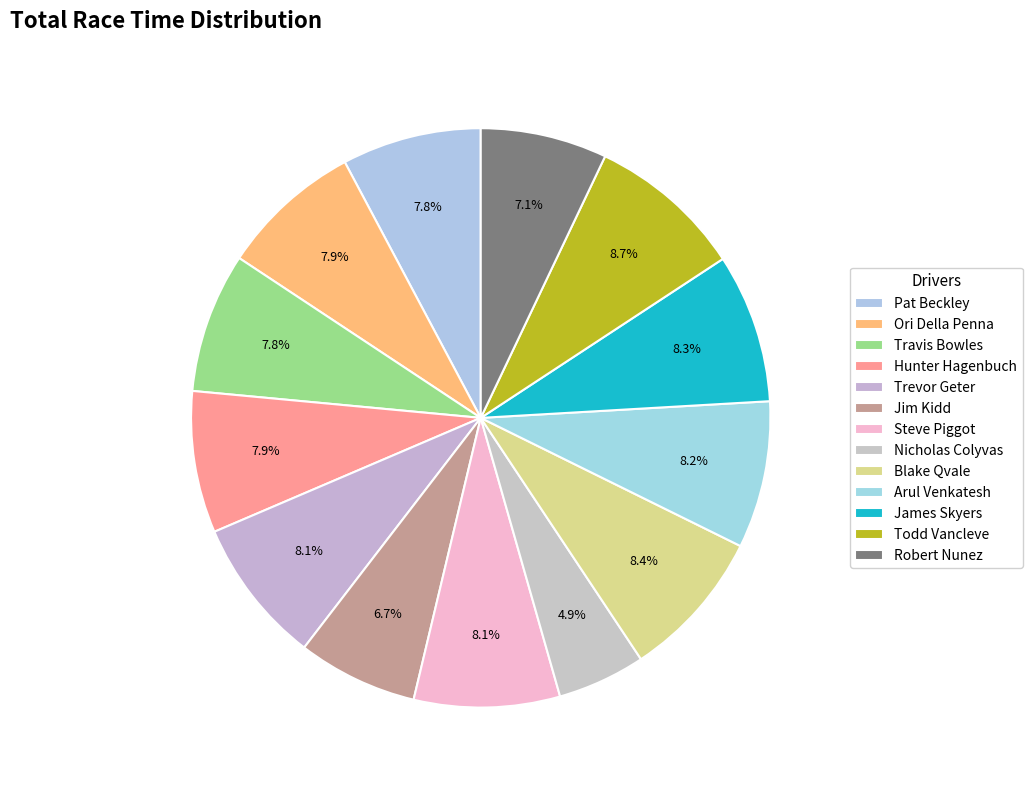

Rank the categories by value from lowest to highest.

Nicholas Colyvas, Jim Kidd, Robert Nunez, Pat Beckley, Travis Bowles, Hunter Hagenbuch, Ori Della Penna, Trevor Geter, Steve Piggot, Arul Venkatesh, James Skyers, Blake Qvale, Todd Vancleve